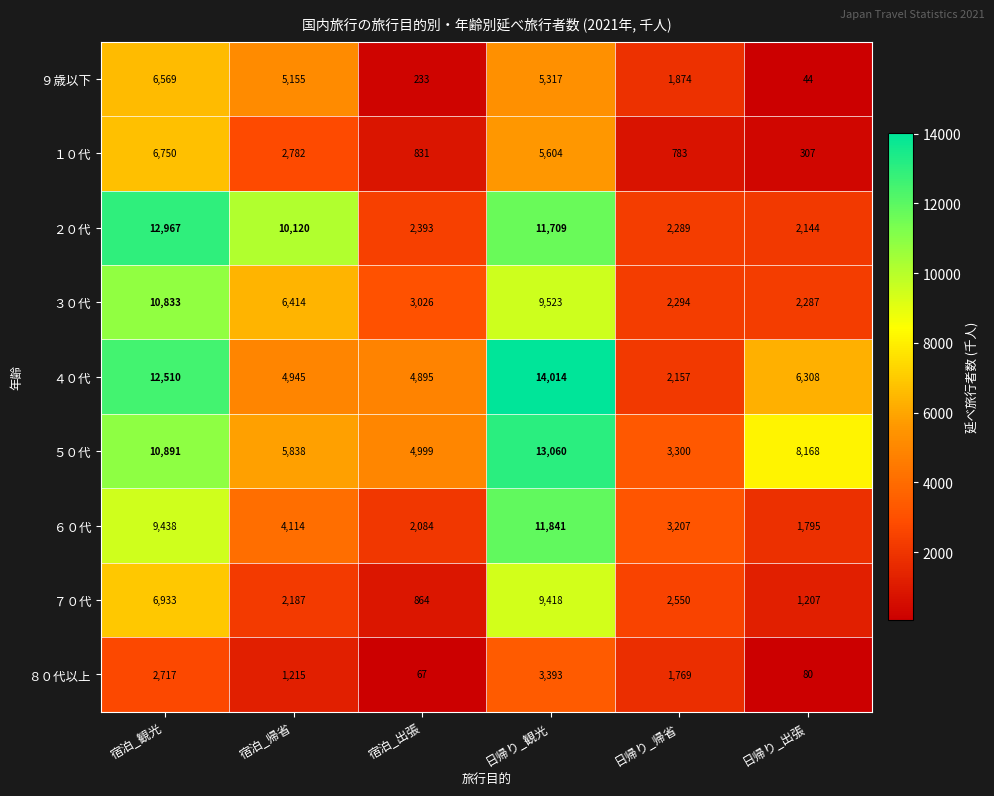

How many data points in ５０代 are less than 8168?

3